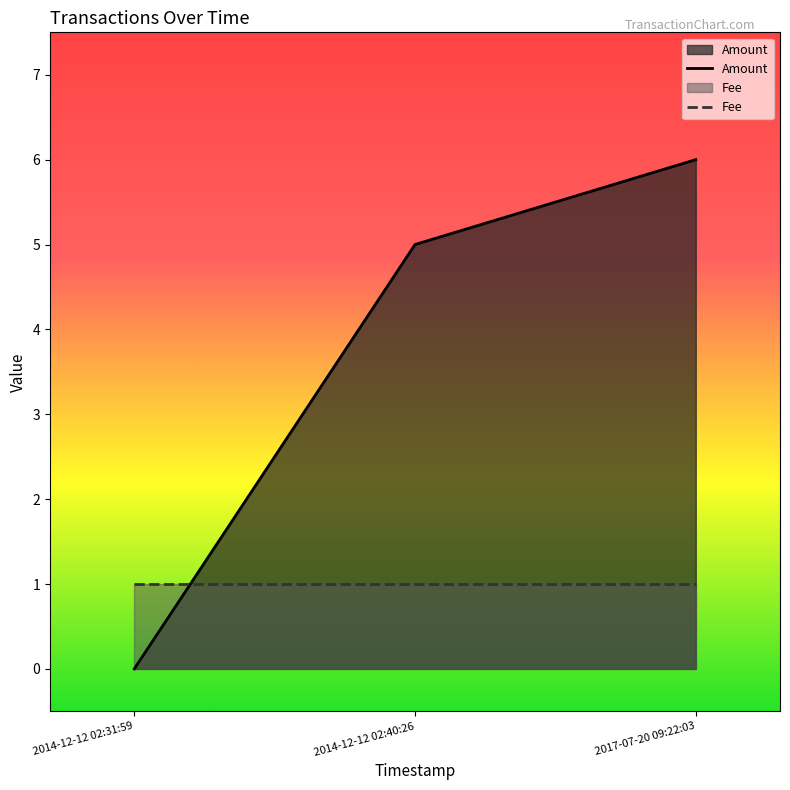

What is the sum of the values at 2017-07-20 09:22:03 and 2014-12-12 02:40:26?

11